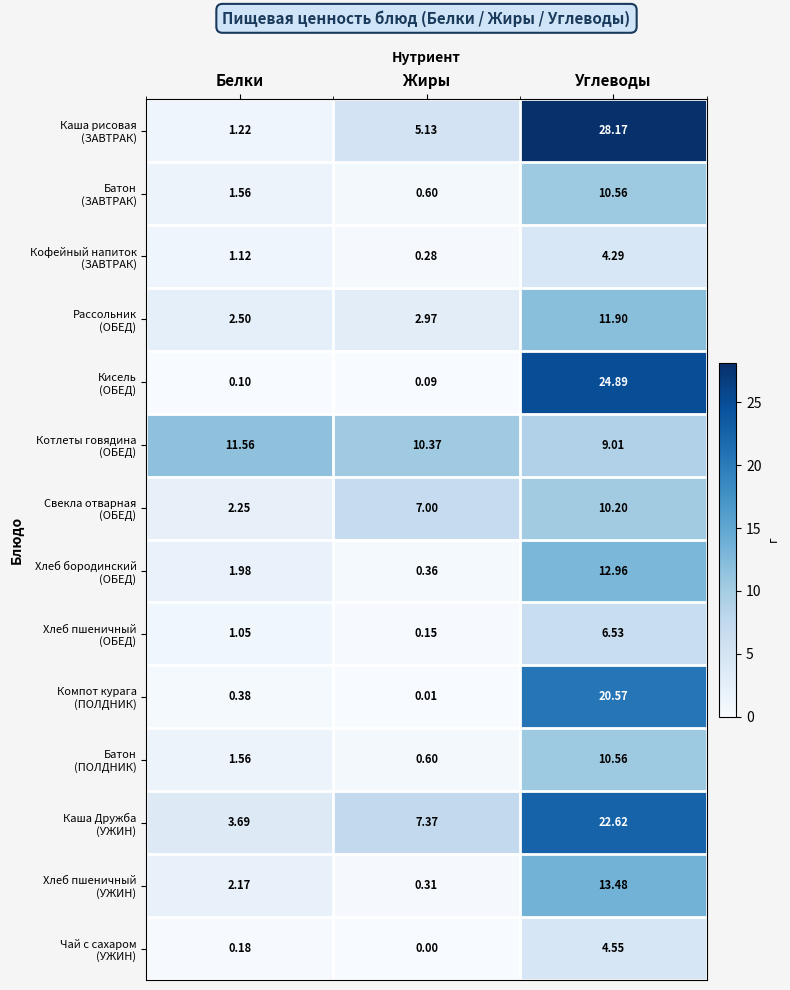

What is the difference between the highest and lowest values at Углеводы?

23.9